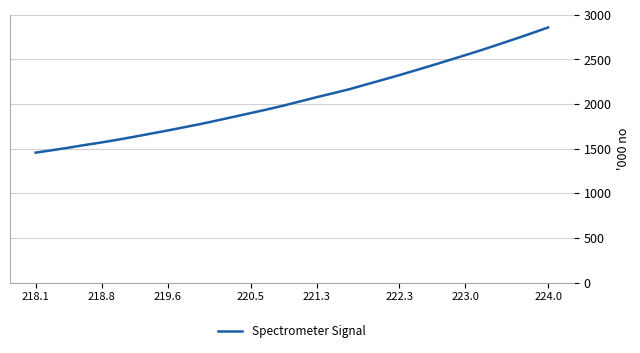

What is the smallest value displayed?

1455.6